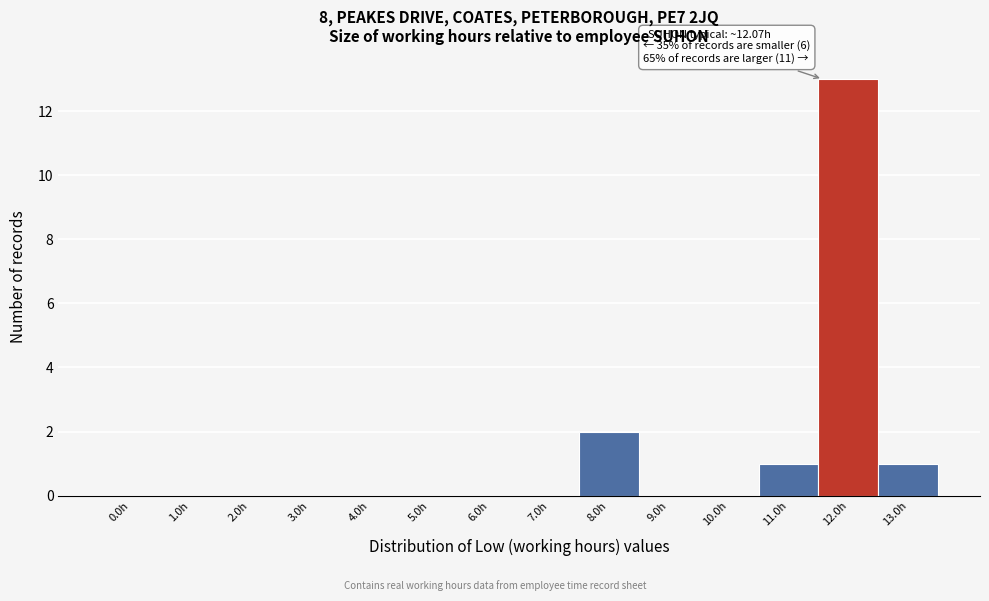

Reading left to right, what are all the values shown in this chart?

0.0h=0	1.0h=0	2.0h=0	3.0h=0	4.0h=0	5.0h=0	6.0h=0	7.0h=0	8.0h=2	9.0h=0	10.0h=0	11.0h=1	12.0h=13	13.0h=1